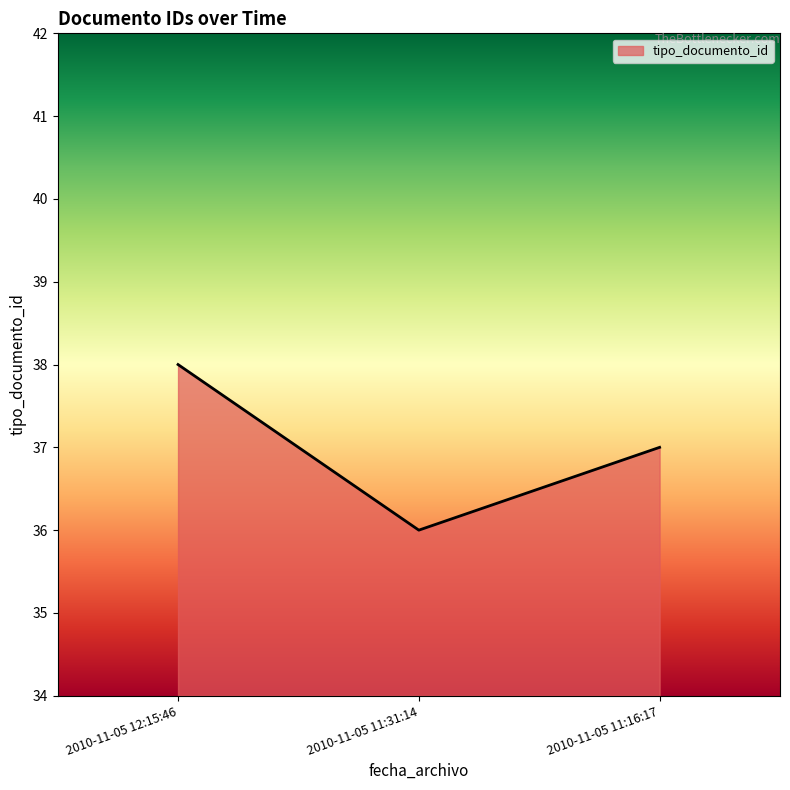

Does the chart have visible grid lines?

No